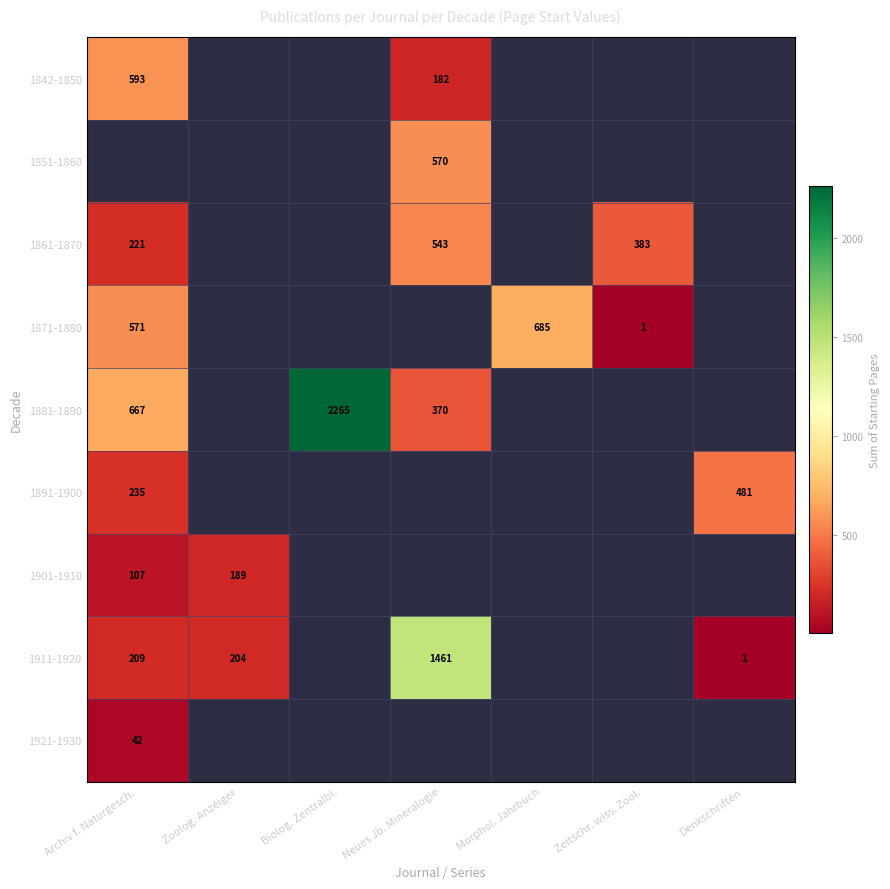

Is it true that 1881-1890 equals 1141 at Archiv f. Naturgesch.?

False